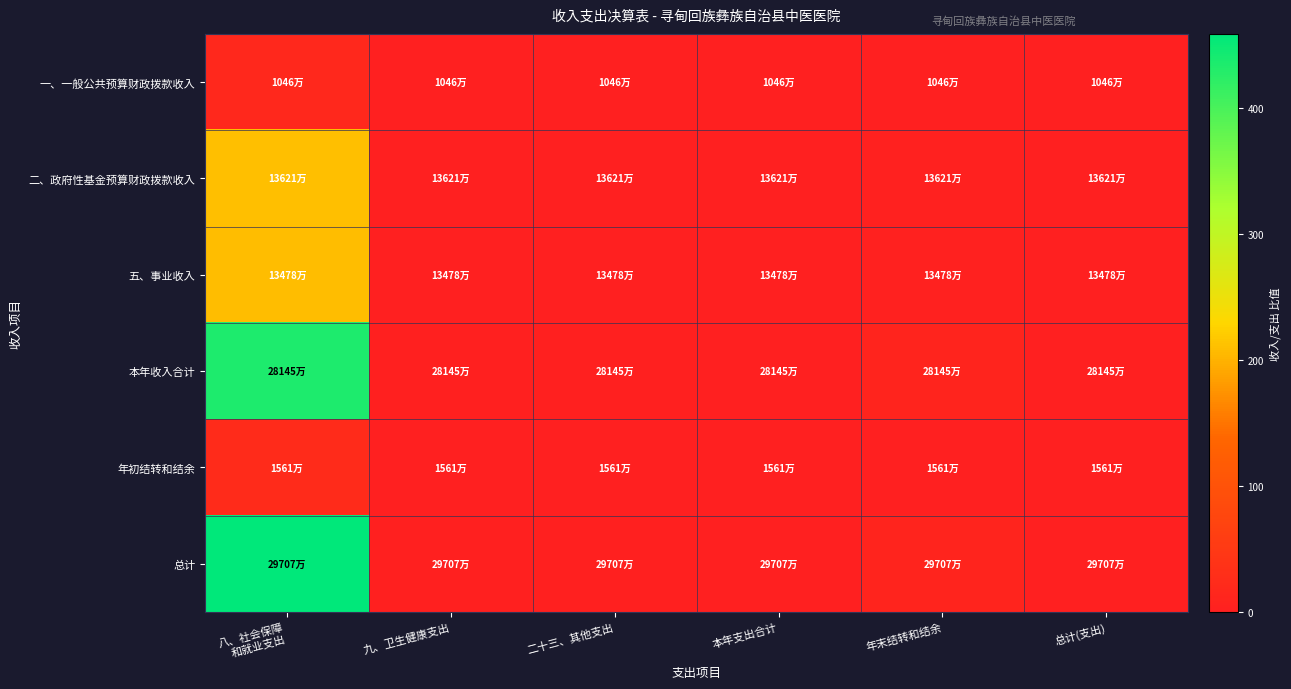

Reading left to right, extract all data points from this chart.

一、一般公共预算财政拨款收入: 八、社会保障
和就业支出=16.1	九、卫生健康支出=0.1	二十三、其他支出=0.1	本年支出合计=0.0	年末结转和结余=0.4	总计(支出)=0.0
二、政府性基金预算财政拨款收入: 八、社会保障
和就业支出=210.2	九、卫生健康支出=1.0	二十三、其他支出=1.0	本年支出合计=0.5	年末结转和结余=4.6	总计(支出)=0.5
五、事业收入: 八、社会保障
和就业支出=208.0	九、卫生健康支出=1.0	二十三、其他支出=1.0	本年支出合计=0.5	年末结转和结余=4.5	总计(支出)=0.5
本年收入合计: 八、社会保障
和就业支出=434.3	九、卫生健康支出=2.2	二十三、其他支出=2.1	本年支出合计=1.1	年末结转和结余=9.4	总计(支出)=0.9
年初结转和结余: 八、社会保障
和就业支出=24.1	九、卫生健康支出=0.1	二十三、其他支出=0.1	本年支出合计=0.1	年末结转和结余=0.5	总计(支出)=0.1
总计: 八、社会保障
和就业支出=458.4	九、卫生健康支出=2.3	二十三、其他支出=2.2	本年支出合计=1.1	年末结转和结余=10.0	总计(支出)=1.0